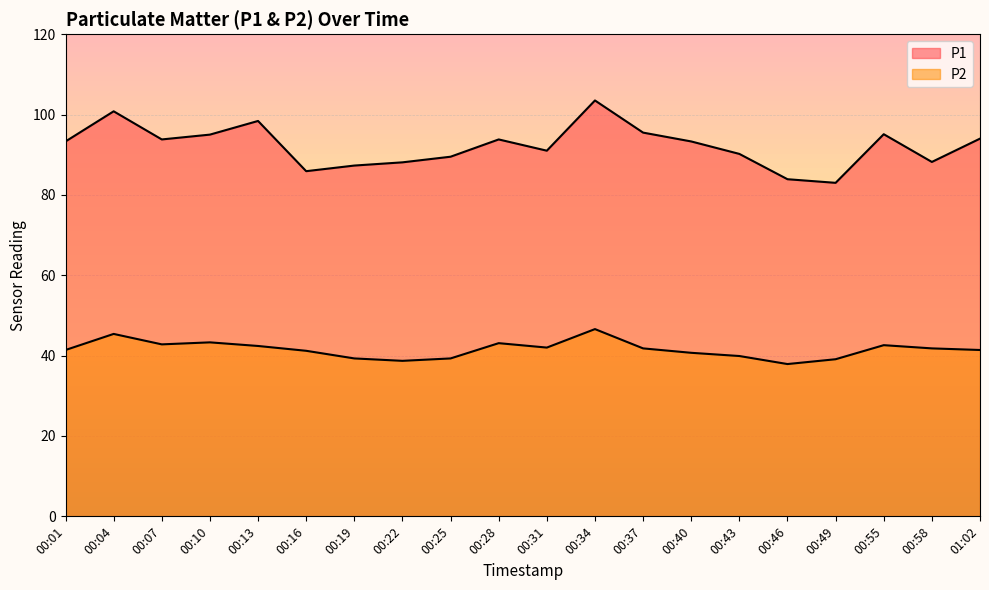

Is the value of P1 at 00:22 greater than the value of P2 at 00:19?

Yes